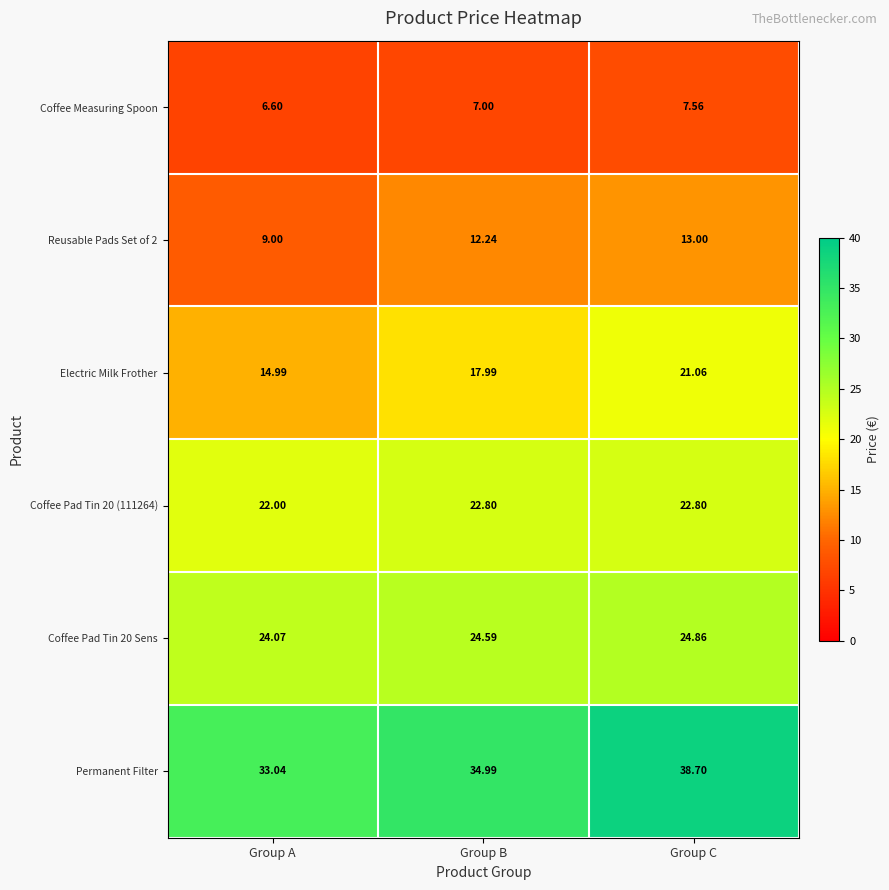

Which series has the largest total across all categories?

Permanent Filter